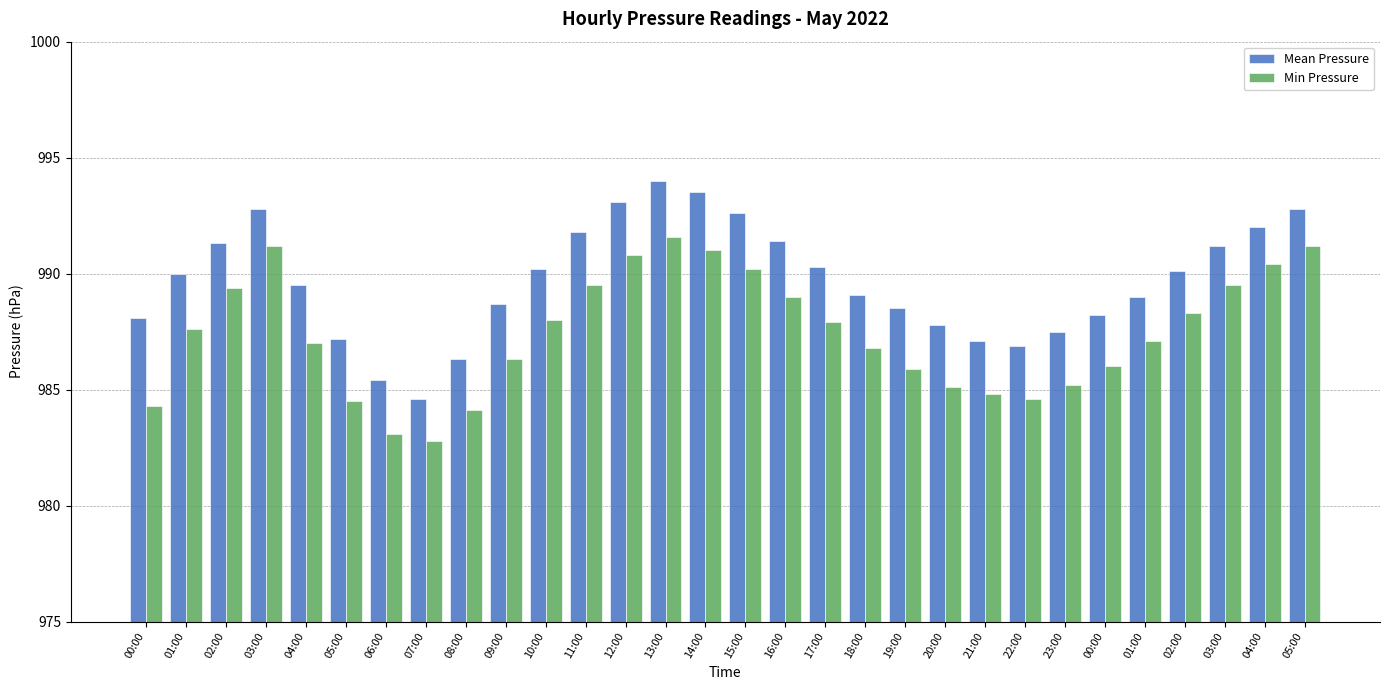

Reading left to right, list all the values displayed in this chart.

Mean Pressure: 00:00=988.1	01:00=990.0	02:00=991.3	03:00=992.8	04:00=989.5	05:00=987.2	06:00=985.4	07:00=984.6	08:00=986.3	09:00=988.7	10:00=990.2	11:00=991.8	12:00=993.1	13:00=994.0	14:00=993.5	15:00=992.6	16:00=991.4	17:00=990.3	18:00=989.1	19:00=988.5	20:00=987.8	21:00=987.1	22:00=986.9	23:00=987.5	00:00=988.2	01:00=989.0	02:00=990.1	03:00=991.2	04:00=992.0	05:00=992.8
Min Pressure: 00:00=984.3	01:00=987.6	02:00=989.4	03:00=991.2	04:00=987.0	05:00=984.5	06:00=983.1	07:00=982.8	08:00=984.1	09:00=986.3	10:00=988.0	11:00=989.5	12:00=990.8	13:00=991.6	14:00=991.0	15:00=990.2	16:00=989.0	17:00=987.9	18:00=986.8	19:00=985.9	20:00=985.1	21:00=984.8	22:00=984.6	23:00=985.2	00:00=986.0	01:00=987.1	02:00=988.3	03:00=989.5	04:00=990.4	05:00=991.2